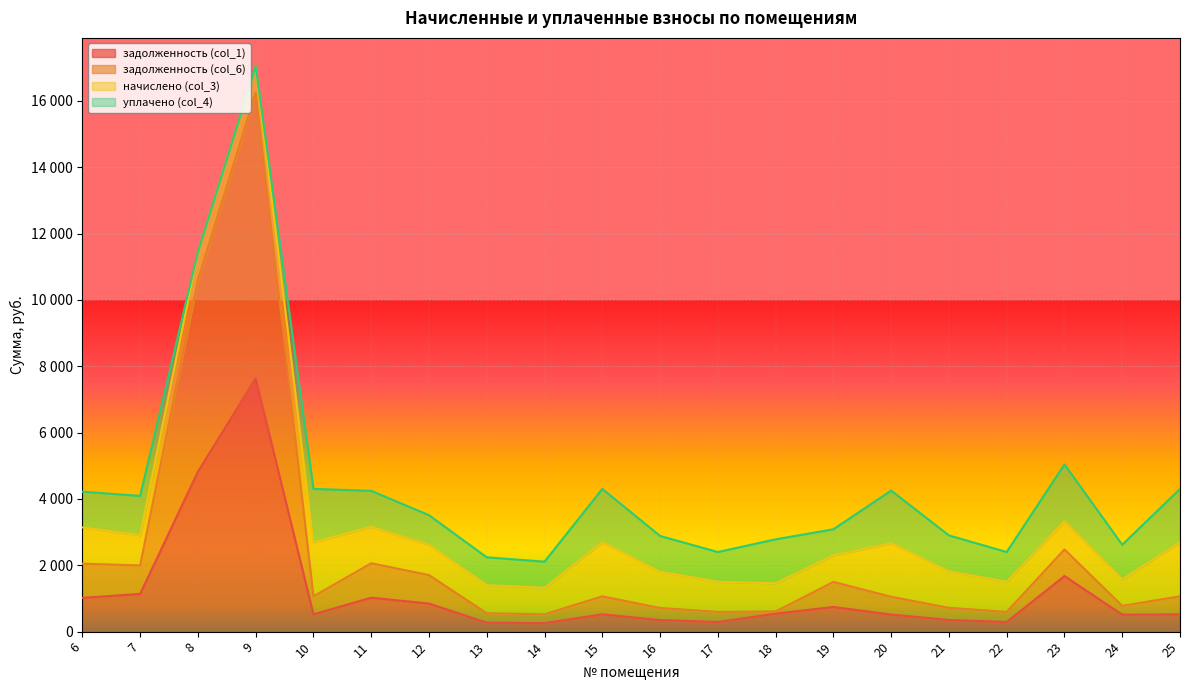

At which label is задолженность (col_6) closest to 8385?

8